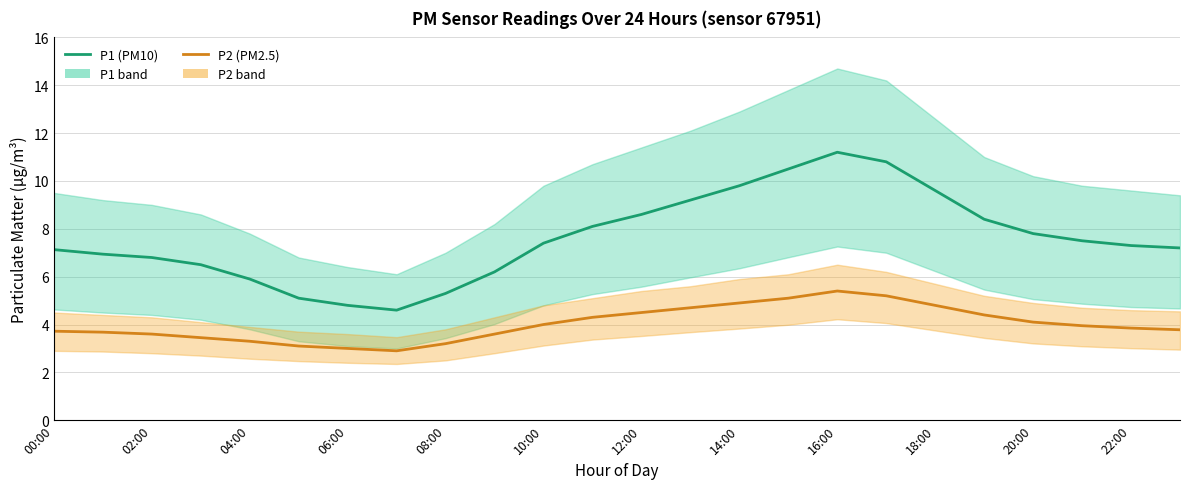

How many distinct data groups are displayed?

2